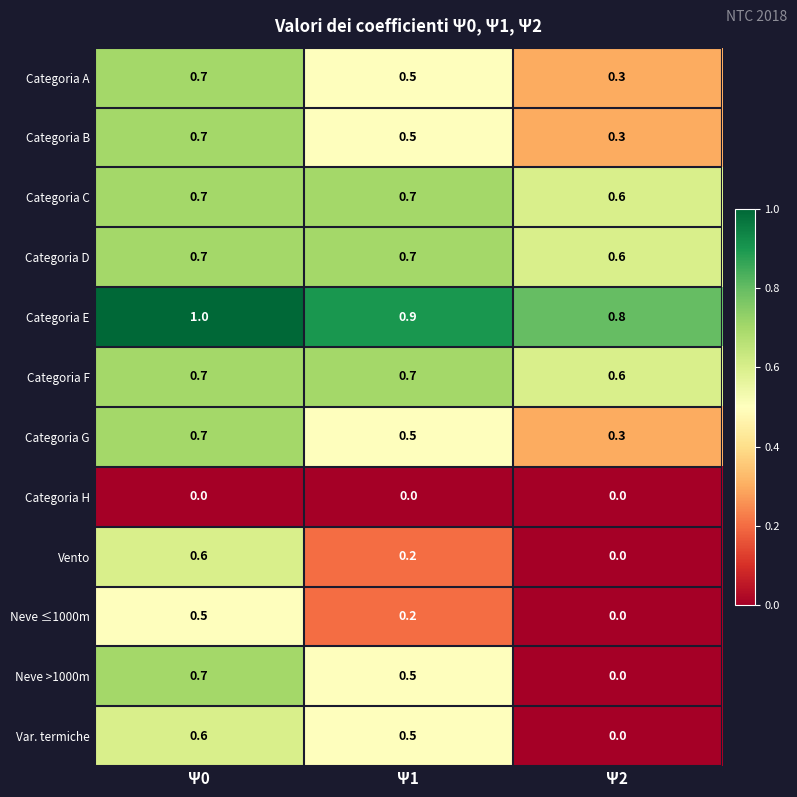

The value of Neve ≤1000m at Ψ1 is 0.2. True or false?

True